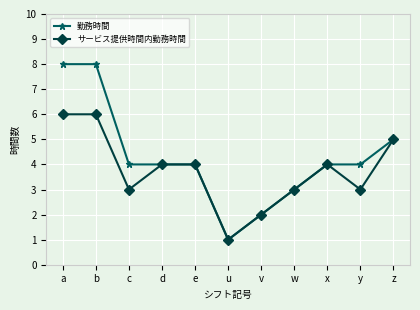

How many 勤務時間 values are between 3 and 5?

7